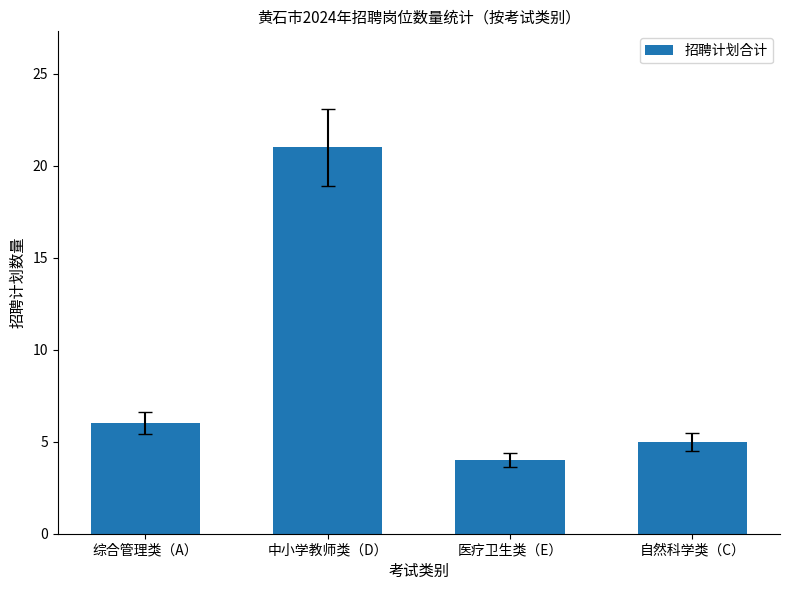

What is the change in value from 医疗卫生类（E） to 自然科学类（C）?

+1